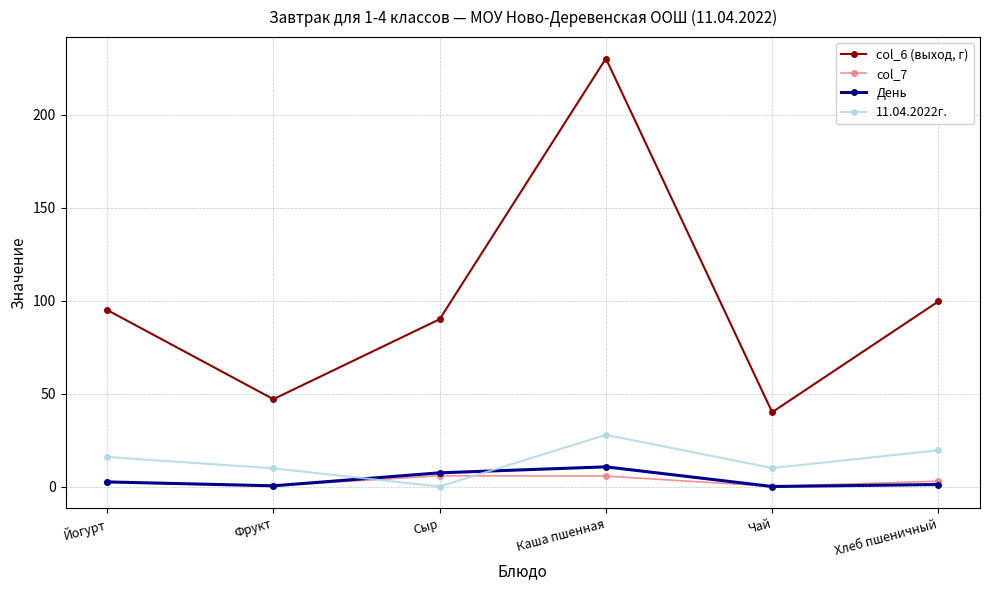

The value of 11.04.2022г. at Сыр is 0.0. True or false?

True